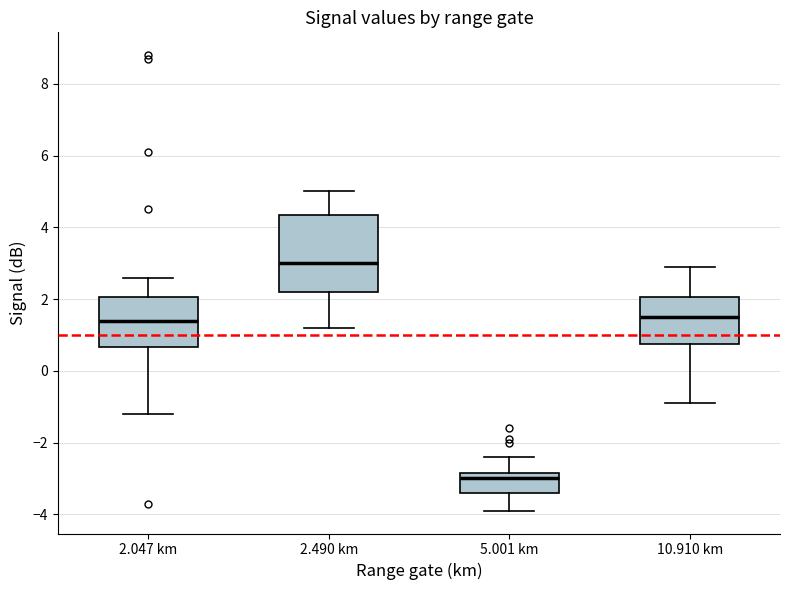

Reading left to right, transcribe this box plot: for each box, give where its median line is, the range the box spans, and where its two whiskers end, as read against the y-axis. The values are not printed on the chart, so give them approximately, as read against the axis.

2.047 km: median 1.4, box 0.6 to 2.0, whiskers -1.2 to 2.6
2.490 km: median 3.0, box 2.2 to 4.4, whiskers 1.2 to 5.0
5.001 km: median -3.0, box -3.4 to -2.8, whiskers -3.8 to -2.4
10.910 km: median 1.6, box 0.8 to 2.0, whiskers -0.8 to 3.0